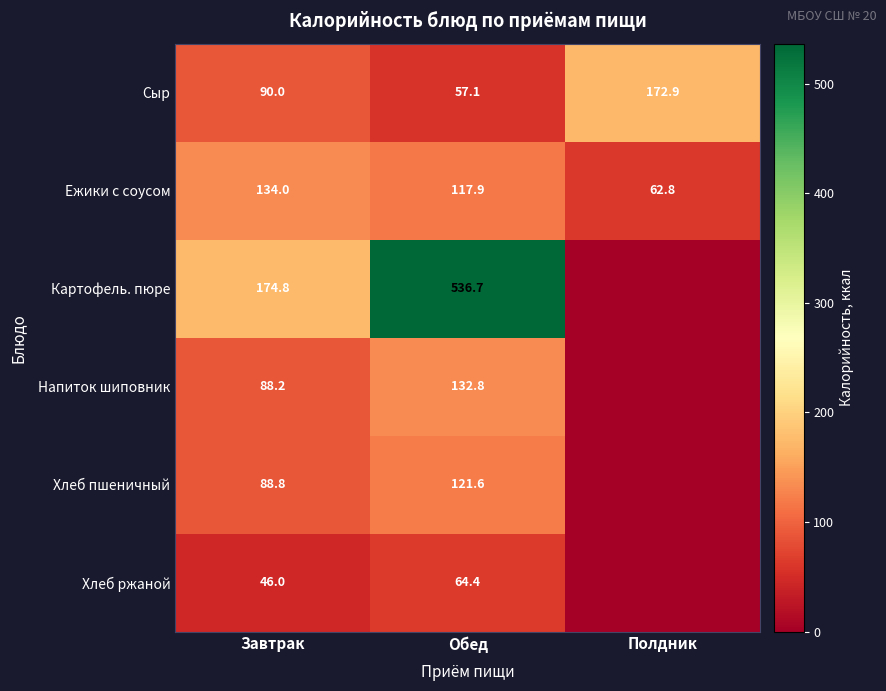

True or false: Сыр has a value of 90.0 at Завтрак.

True